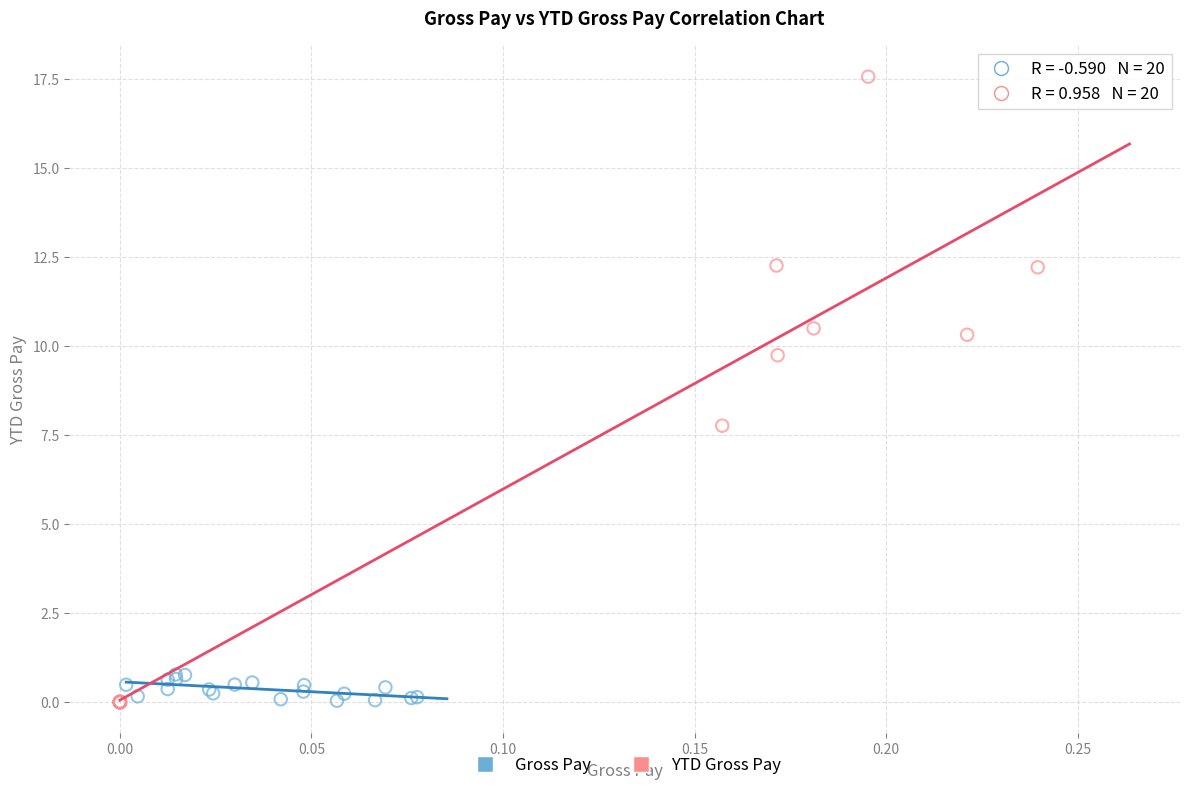

Which series contains the highest Y value?

YTD Gross Pay